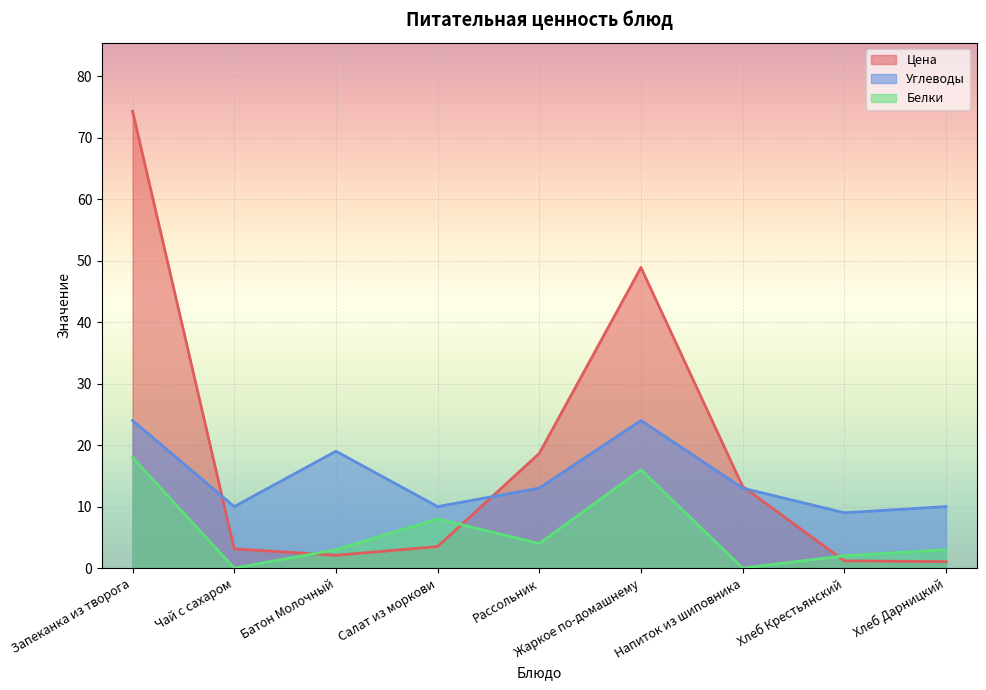

Reading left to right, extract all data points from this chart.

Цена: 74.3	3.1	2.1	3.5	18.6	48.9	13.3	1.2	1.0
Белки: 18.0	0.0	3.0	8.0	4.0	16.0	0.0	2.0	3.0
Углеводы: 24.0	10.0	19.0	10.0	13.0	24.0	13.0	9.0	10.0